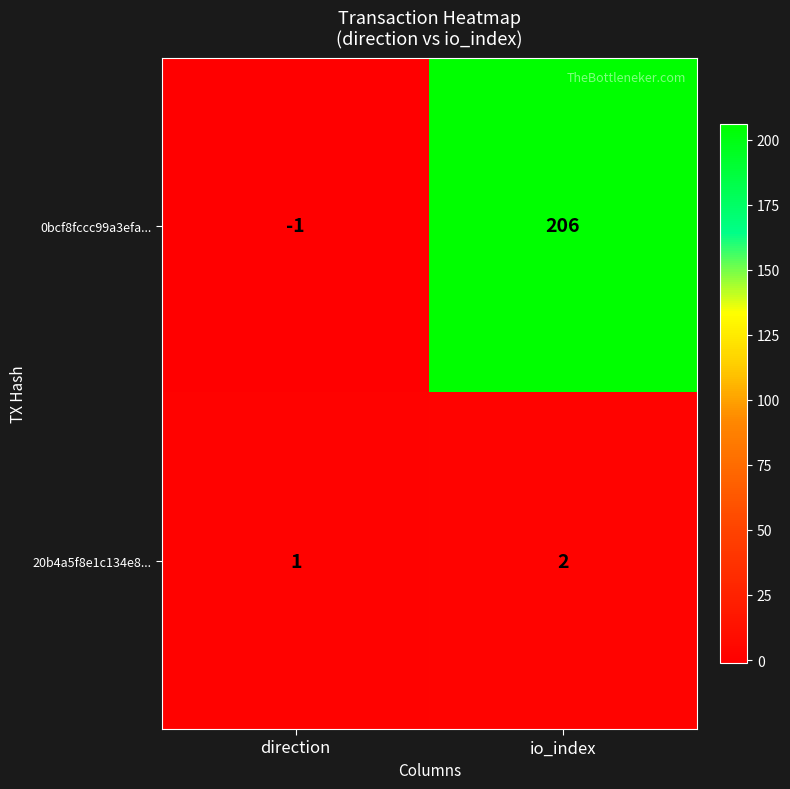

At how many categories does at least one series exceed 21?

1